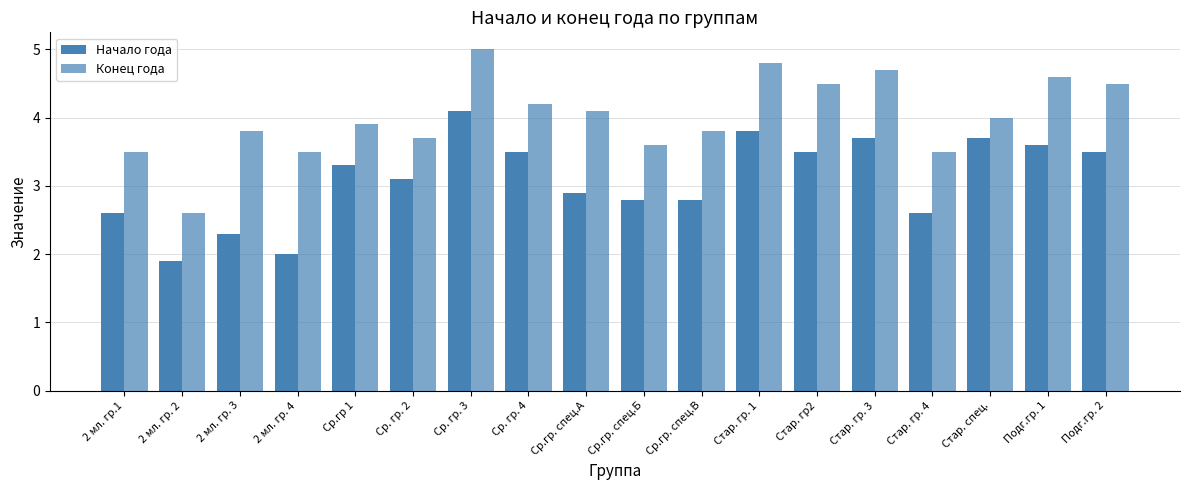

Reading left to right, list all the values displayed in this chart.

Начало года: 2 мл. гр.1=2.6	2 мл. гр. 2=1.9	2 мл. гр. 3=2.3	2 мл. гр. 4=2.0	Ср.гр 1=3.3	Ср. гр. 2=3.1	Ср. гр. 3=4.1	Ср. гр. 4=3.5	Ср.гр. спец.А=2.9	Ср.гр. спец.Б=2.8	Ср.гр. спец.В=2.8	Стар. гр. 1=3.8	Стар. гр2=3.5	Стар. гр. 3=3.7	Стар. гр. 4=2.6	Стар. спец.=3.7	Подг.гр. 1=3.6	Подг.гр. 2=3.5
Конец года: 2 мл. гр.1=3.5	2 мл. гр. 2=2.6	2 мл. гр. 3=3.8	2 мл. гр. 4=3.5	Ср.гр 1=3.9	Ср. гр. 2=3.7	Ср. гр. 3=5.0	Ср. гр. 4=4.2	Ср.гр. спец.А=4.1	Ср.гр. спец.Б=3.6	Ср.гр. спец.В=3.8	Стар. гр. 1=4.8	Стар. гр2=4.5	Стар. гр. 3=4.7	Стар. гр. 4=3.5	Стар. спец.=4.0	Подг.гр. 1=4.6	Подг.гр. 2=4.5